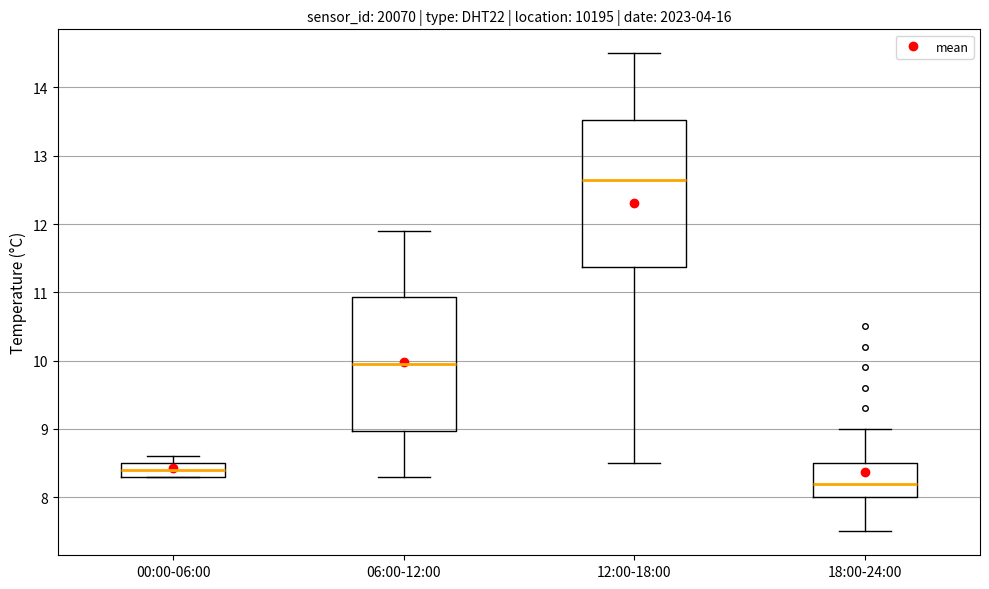

Which box's median line is the highest?

12:00-18:00